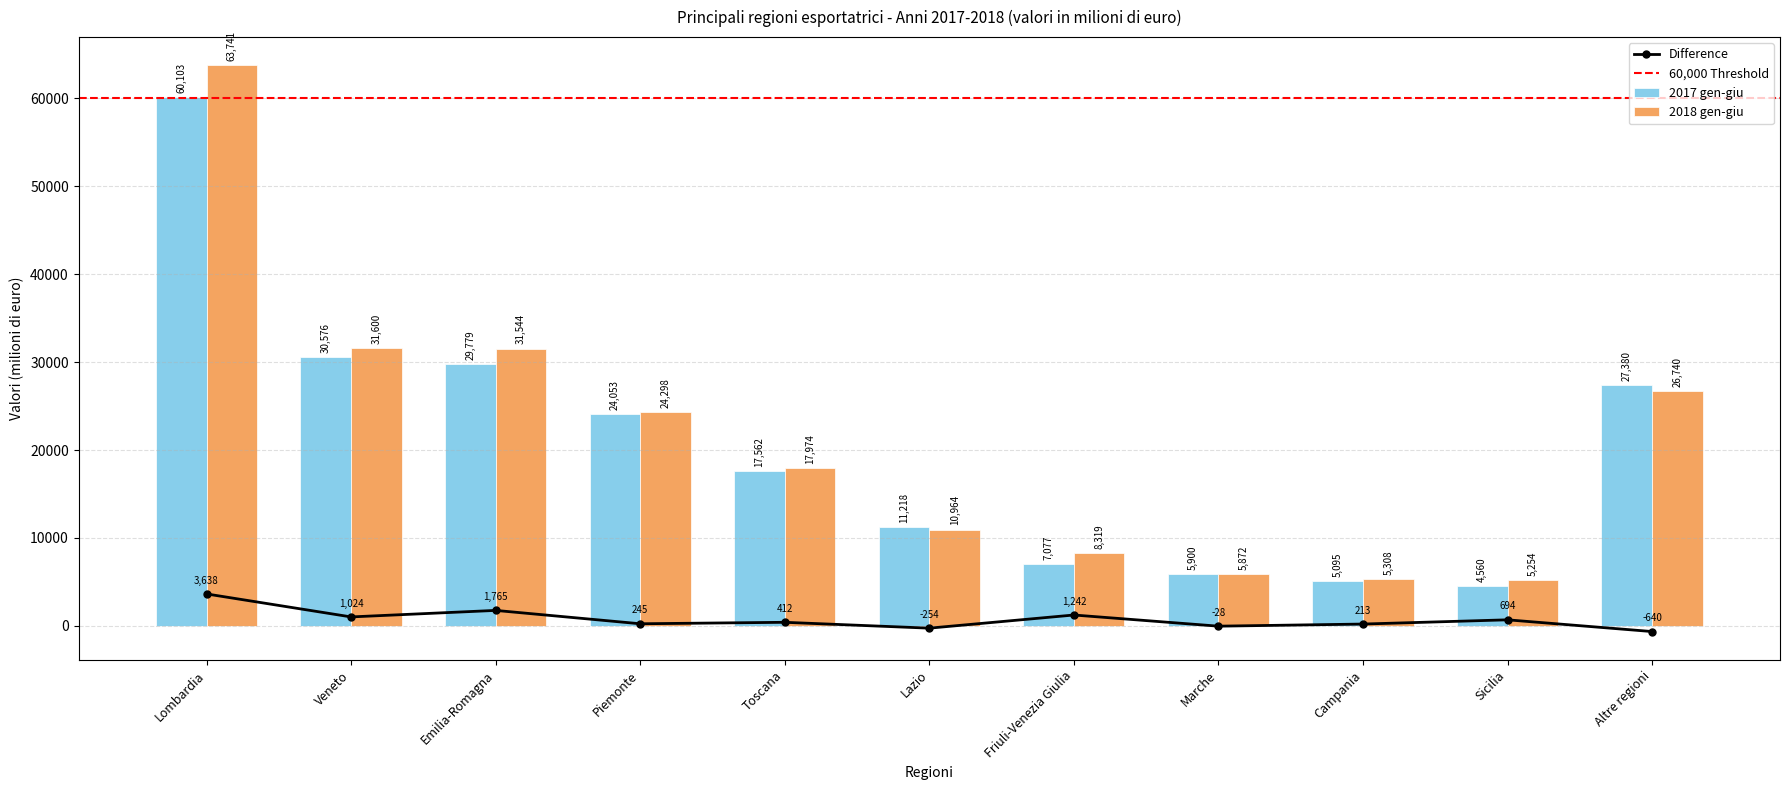

What is the maximum value for 2018 gen-giu?

63741